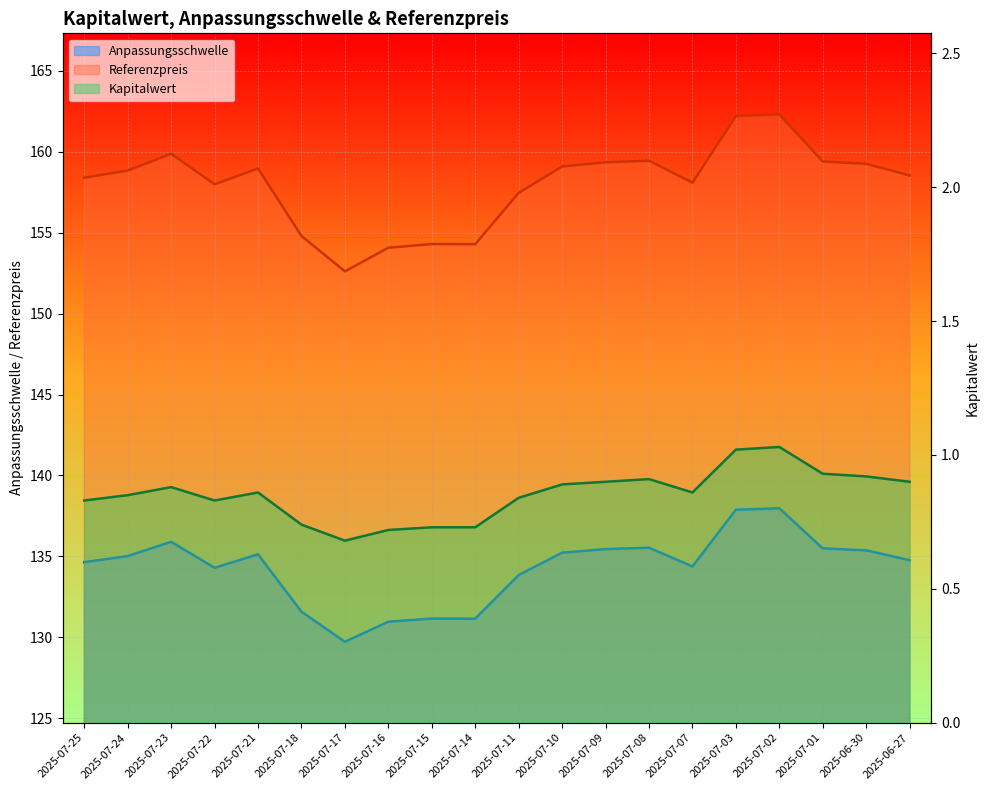

What position from the left is 2025-07-16?

8